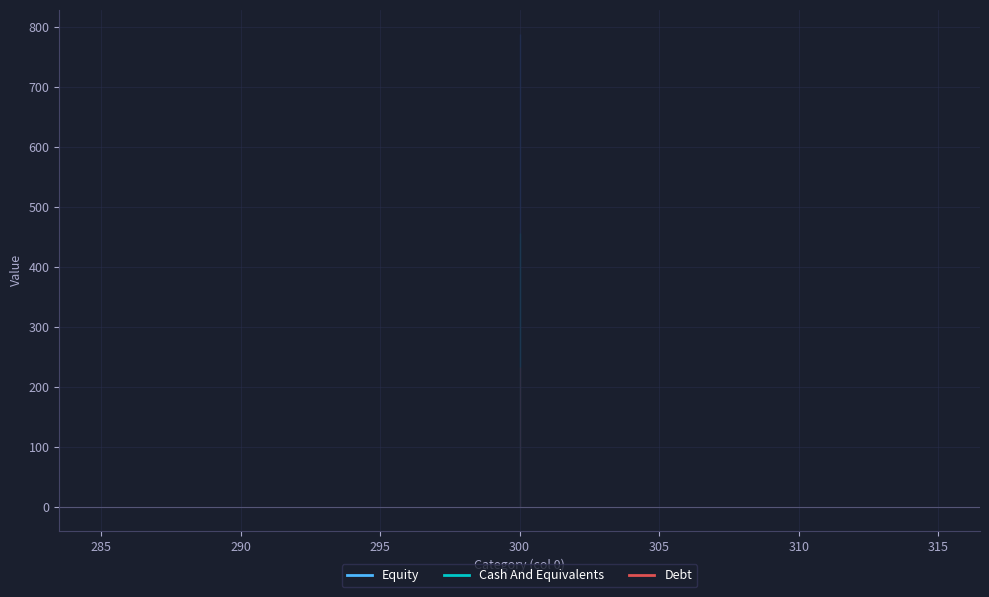

List the series in order of their overall mean, highest first.

Equity, Cash And Equivalents, Debt